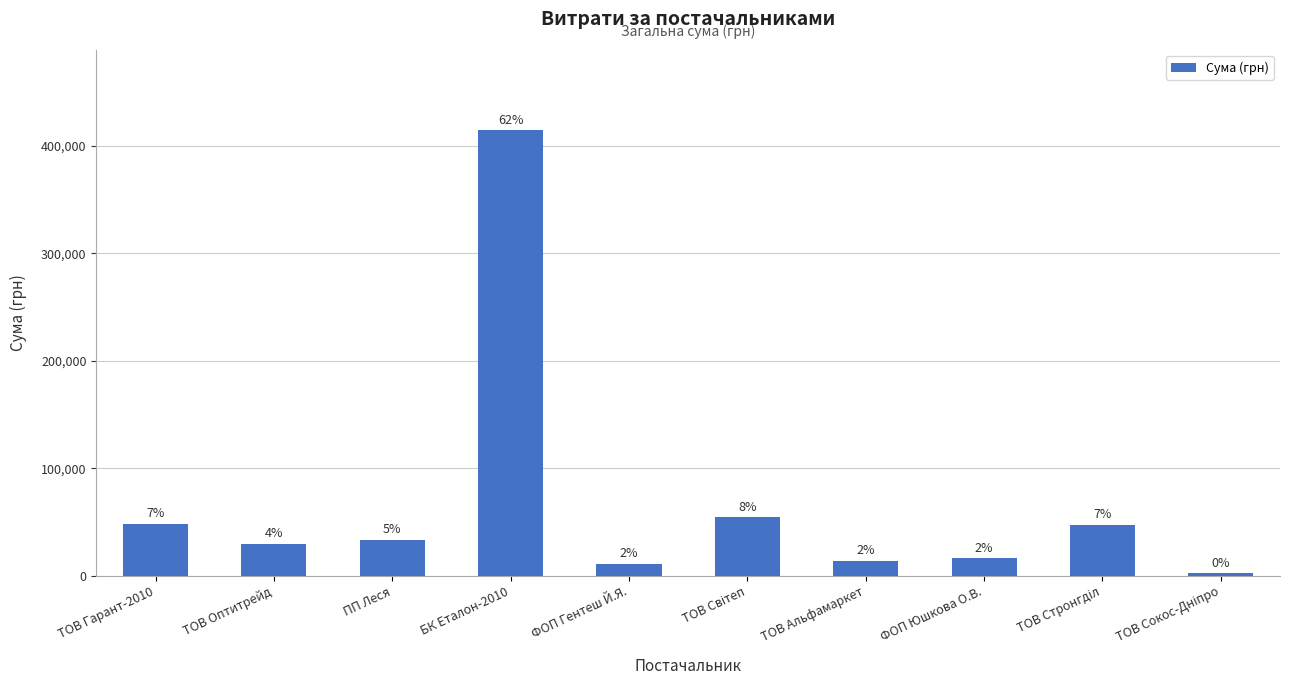

Does the chart contain any negative values?

No